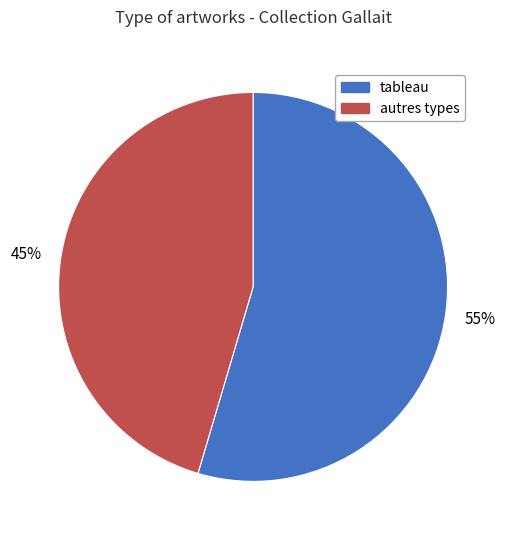

Is there any slice that represents more than half of the pie?

Yes